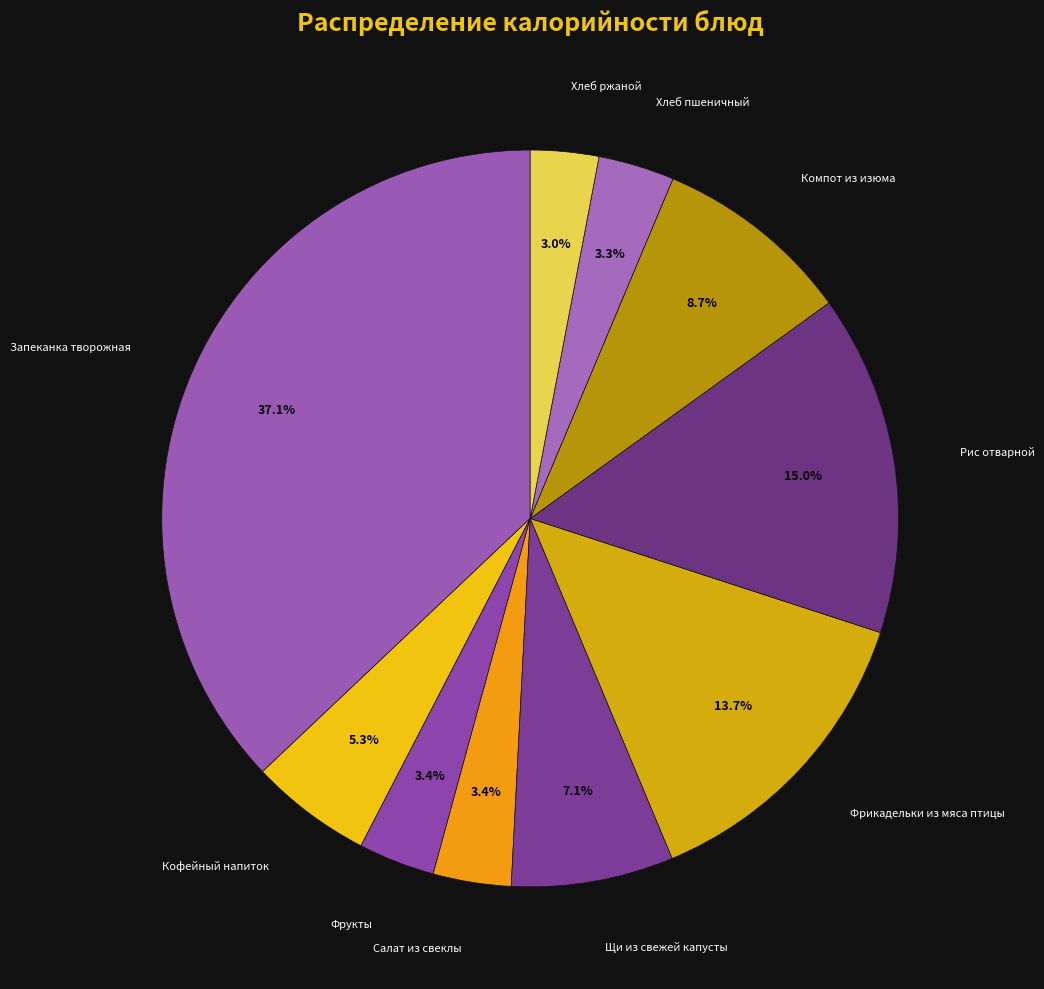

How many slices are in this pie chart?

10